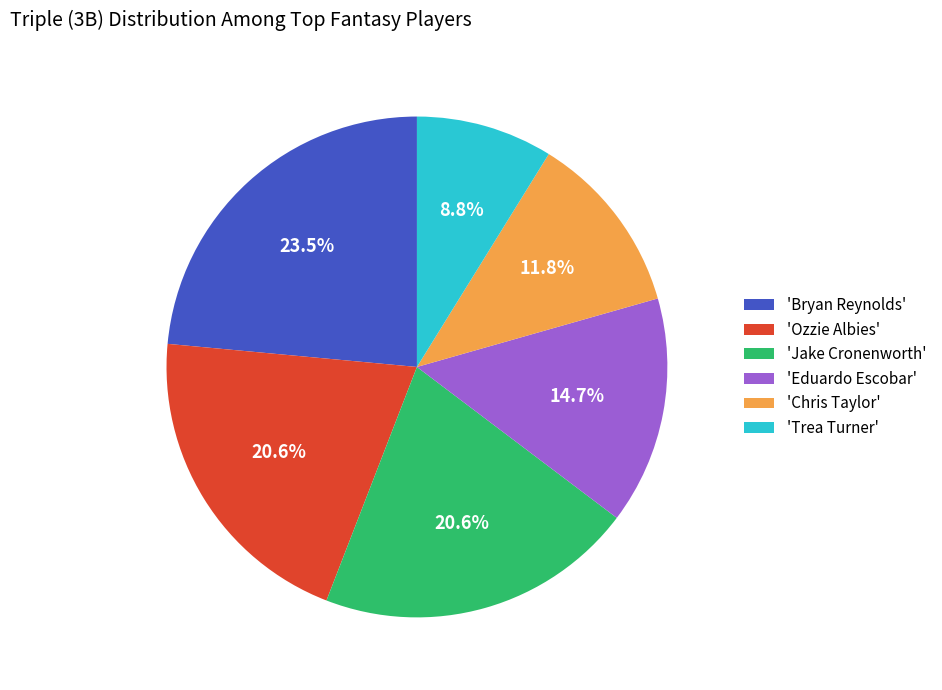

Which has a higher value, 'Ozzie Albies' or 'Trea Turner'?

'Ozzie Albies'